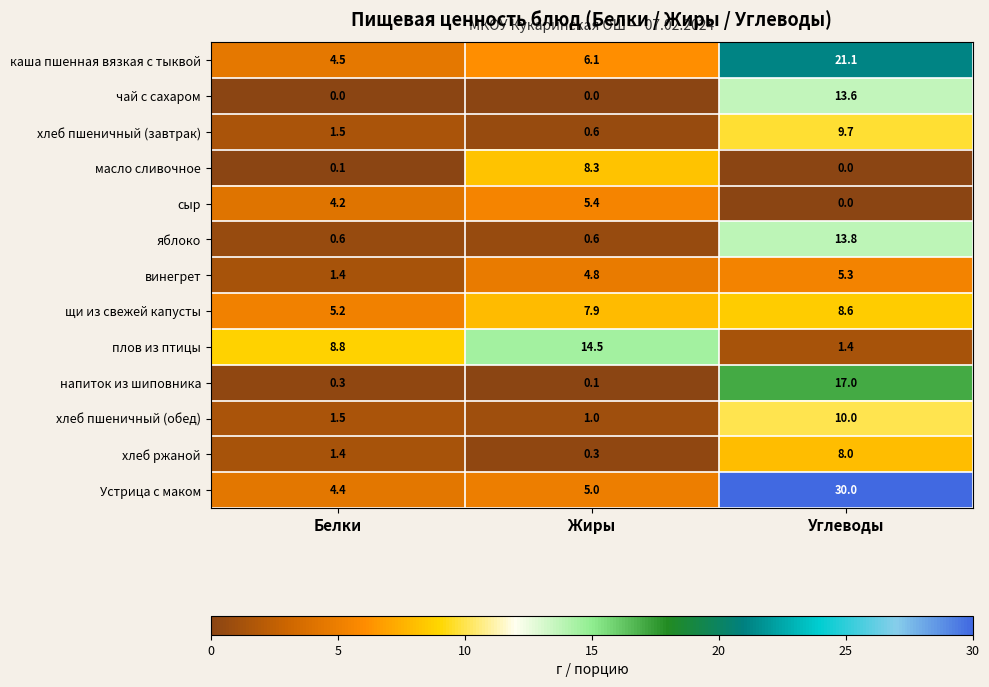

At which label is винегрет closest to 3?

Белки